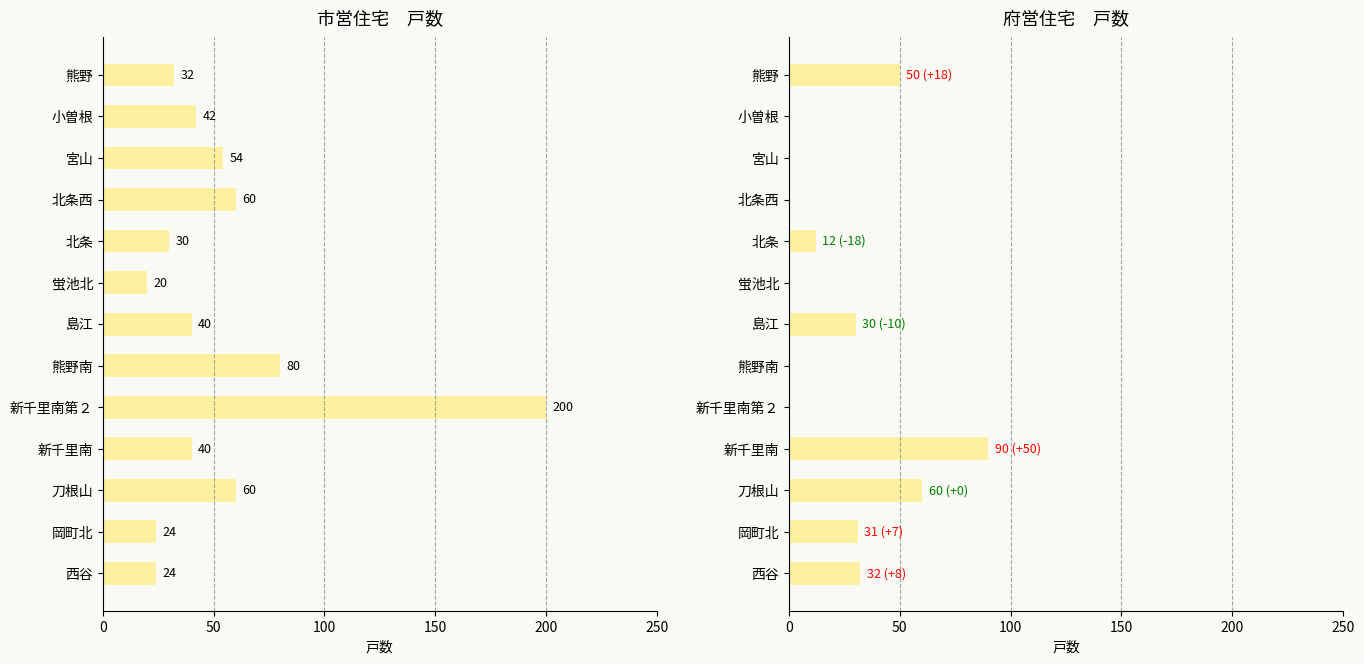

What is the value of the 府営住宅 bar at the 7th from the left?

30